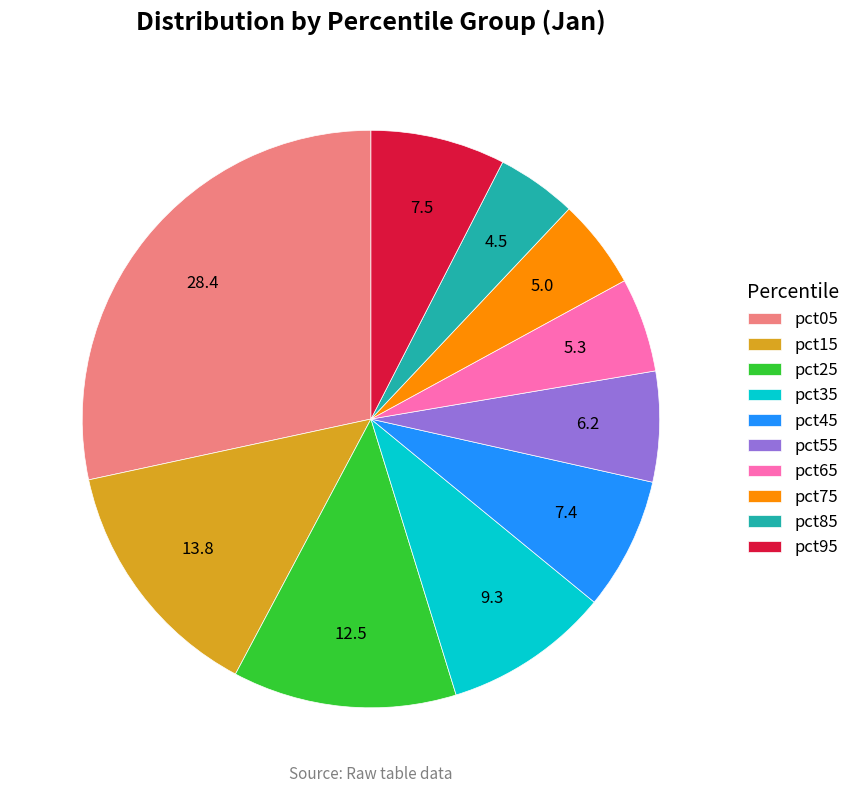

Between pct85 and pct35, which is larger?

pct35